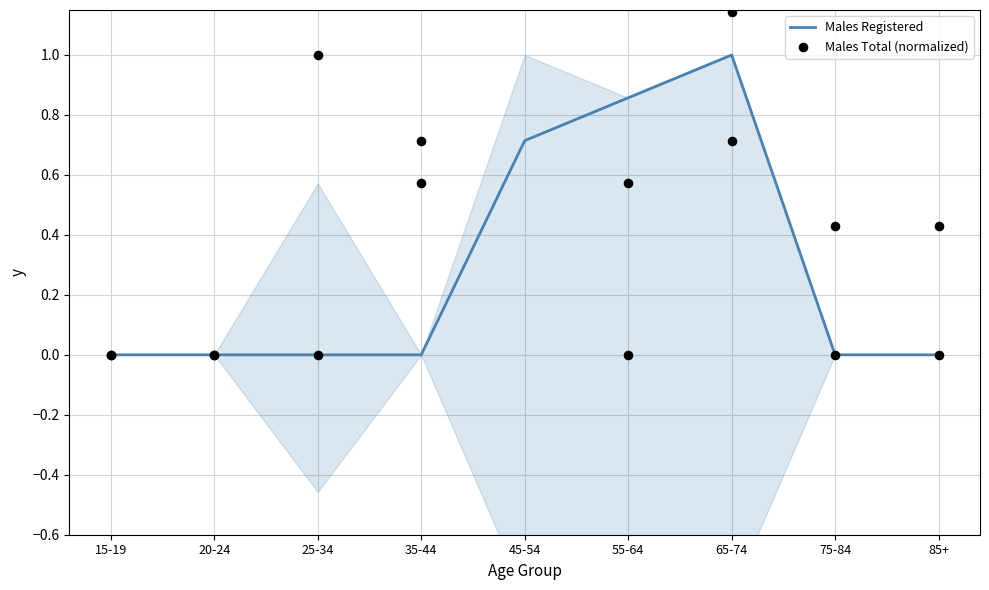

Which series has the largest Y range (max minus min)?

Males Total (normalized)